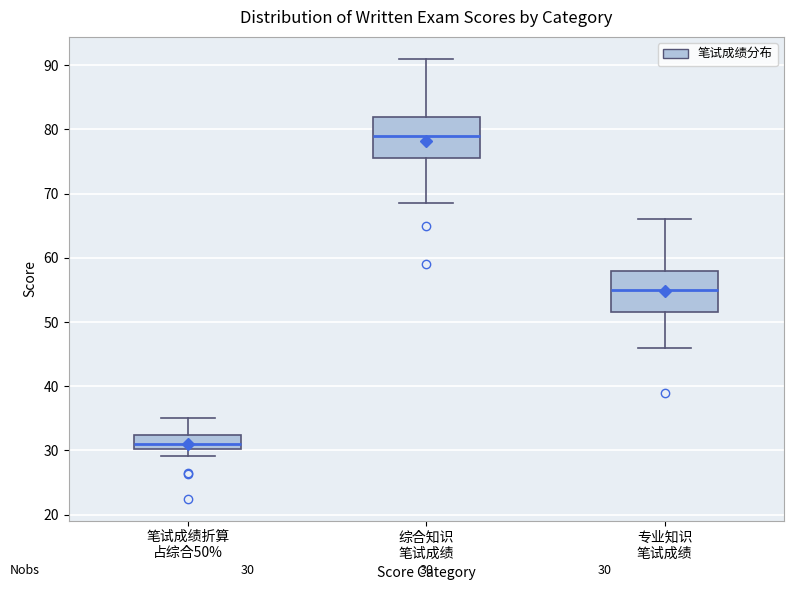

Which box's median line is the highest?

综合知识 笔试成绩